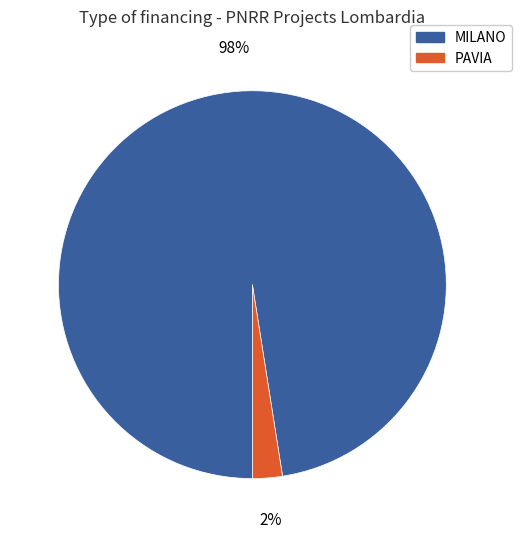

To the nearest percent, what is the combined percentage of MILANO and PAVIA?

100%